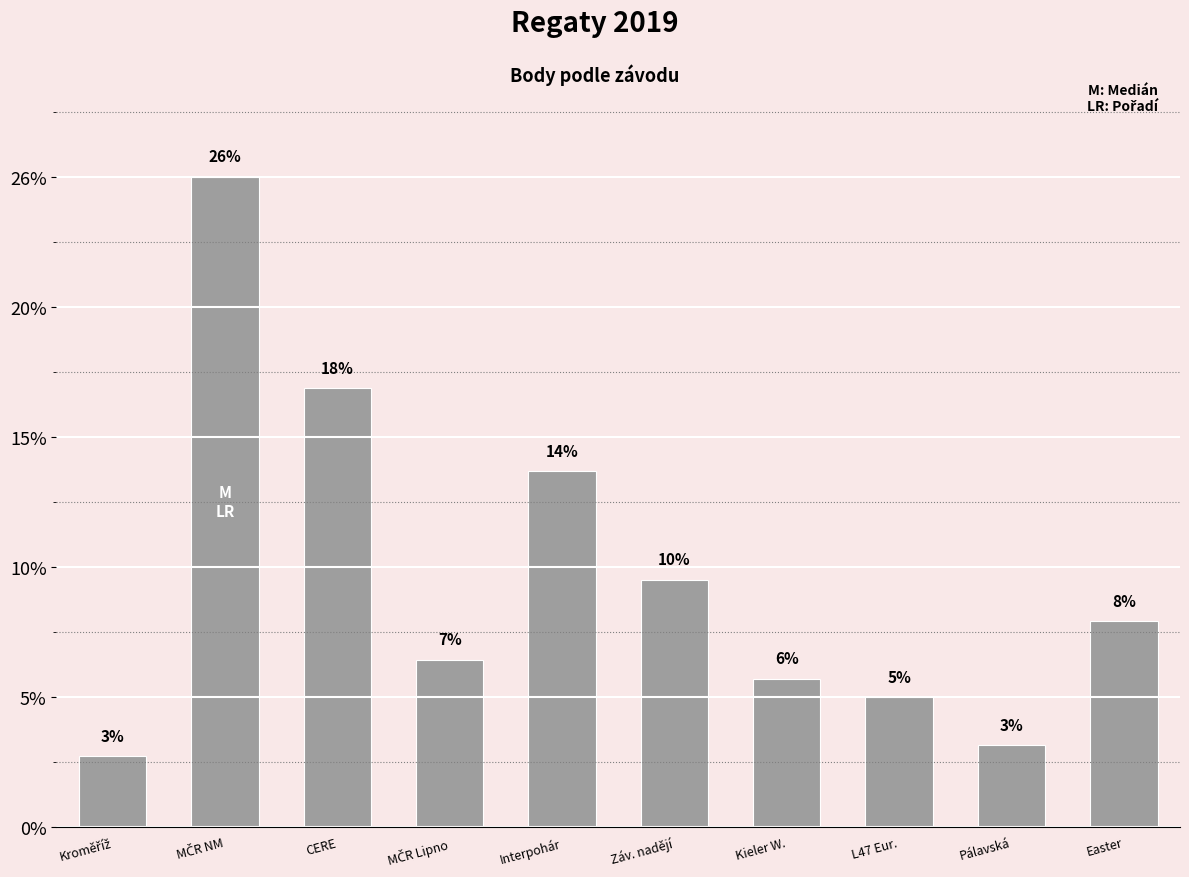

What is the label of the 9th bar from the left?

Pálavská